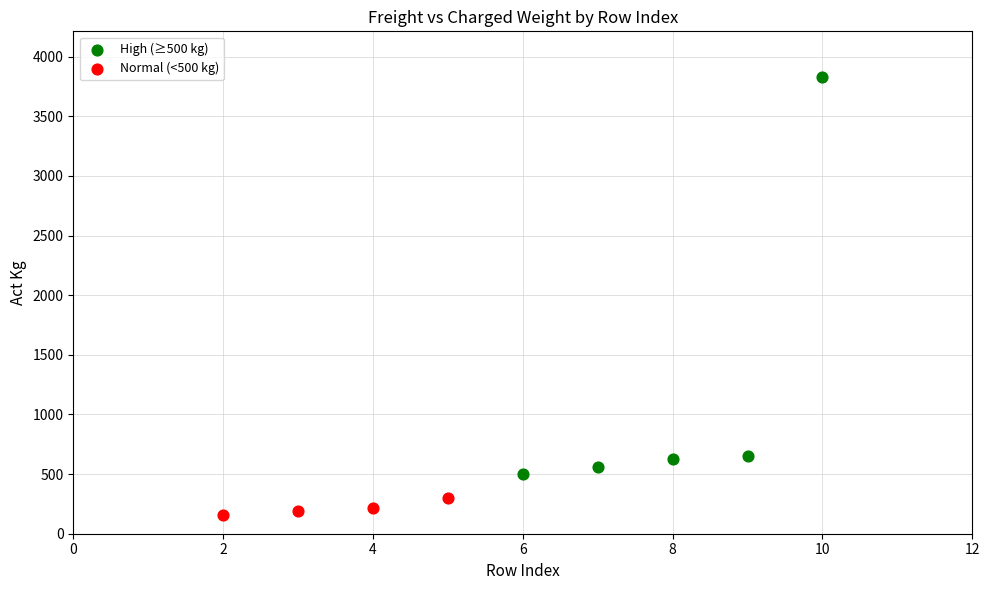

Which series has the largest Y range (max minus min)?

High (≥500 kg)